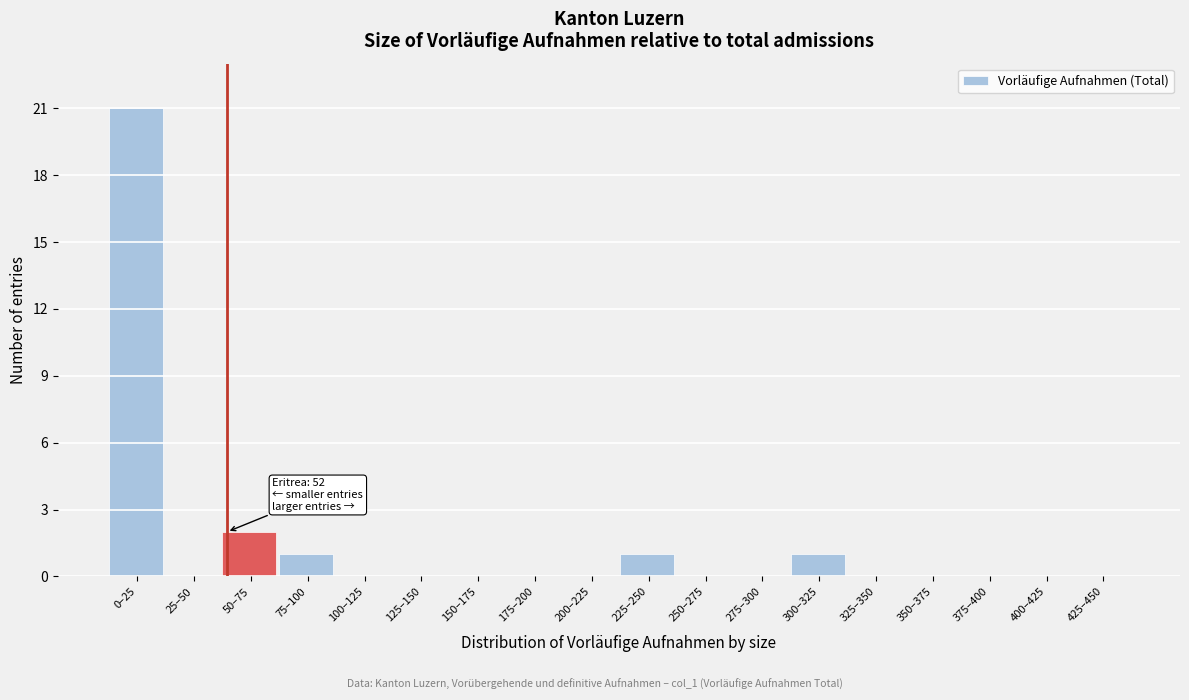

Reading left to right, extract all data points from this chart.

0–25=21	25–50=0	50–75=2	75–100=1	100–125=0	125–150=0	150–175=0	175–200=0	200–225=0	225–250=1	250–275=0	275–300=0	300–325=1	325–350=0	350–375=0	375–400=0	400–425=0	425–450=0